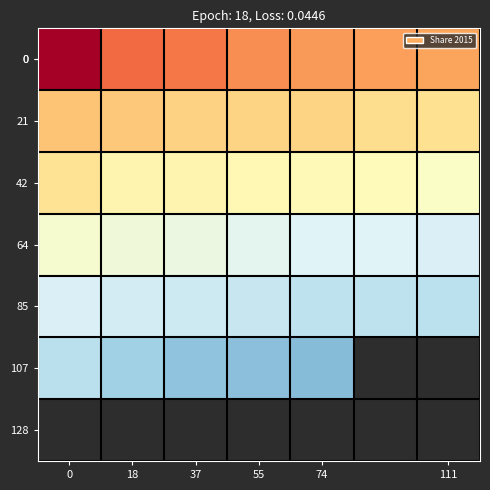

How many categories are shown in the chart?

7